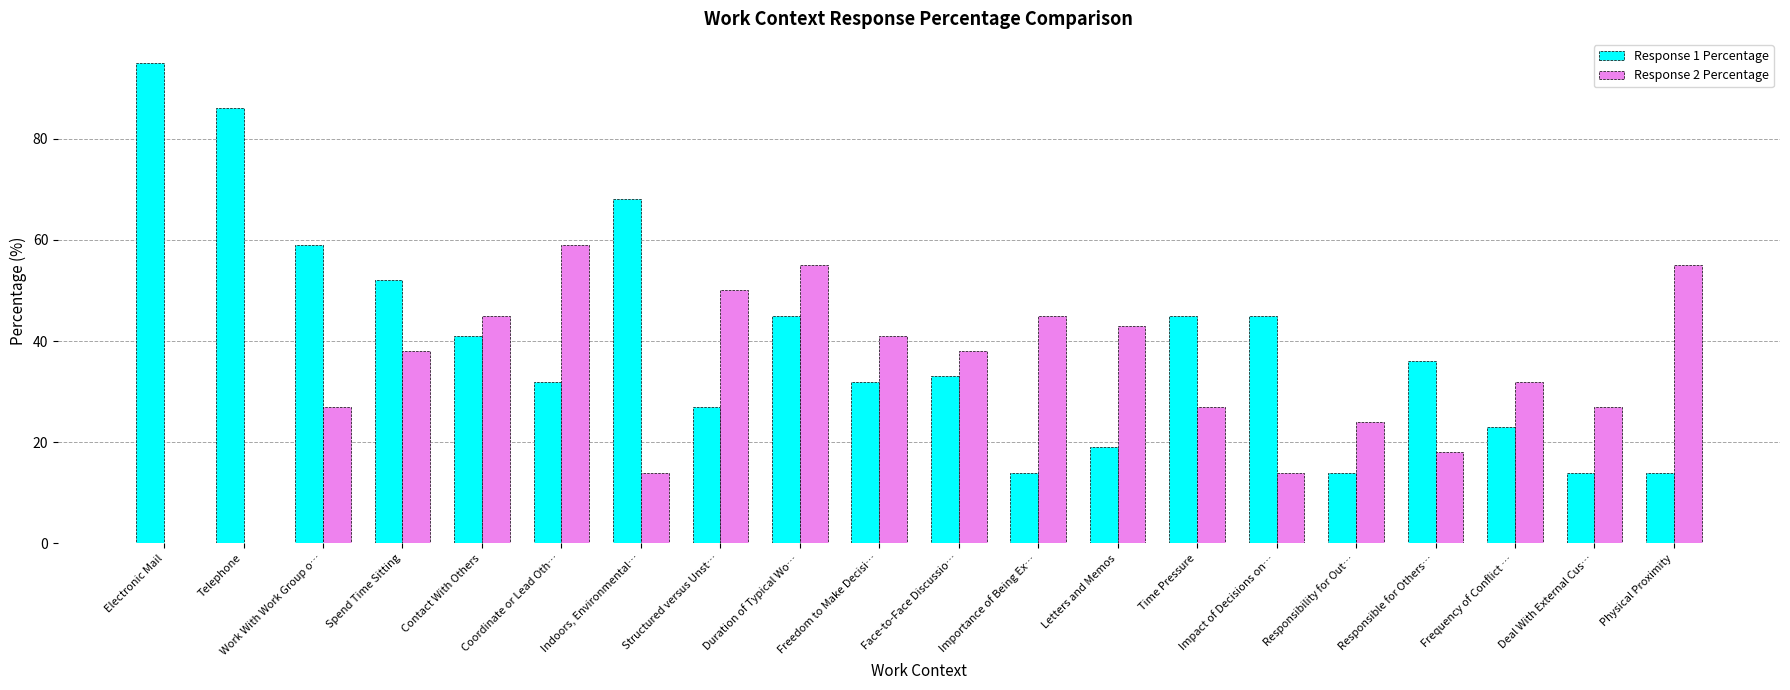

What is the average value of the Response 2 Percentage series?

33